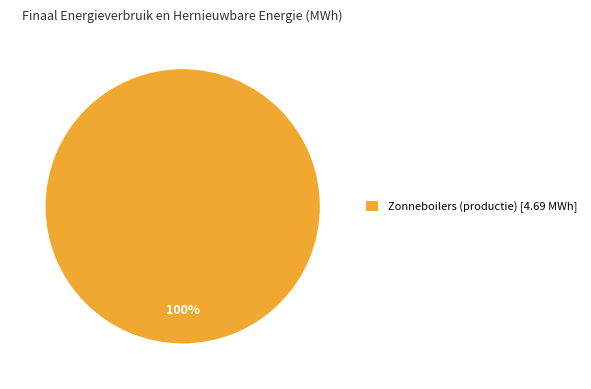

How many slices are in this pie chart?

1